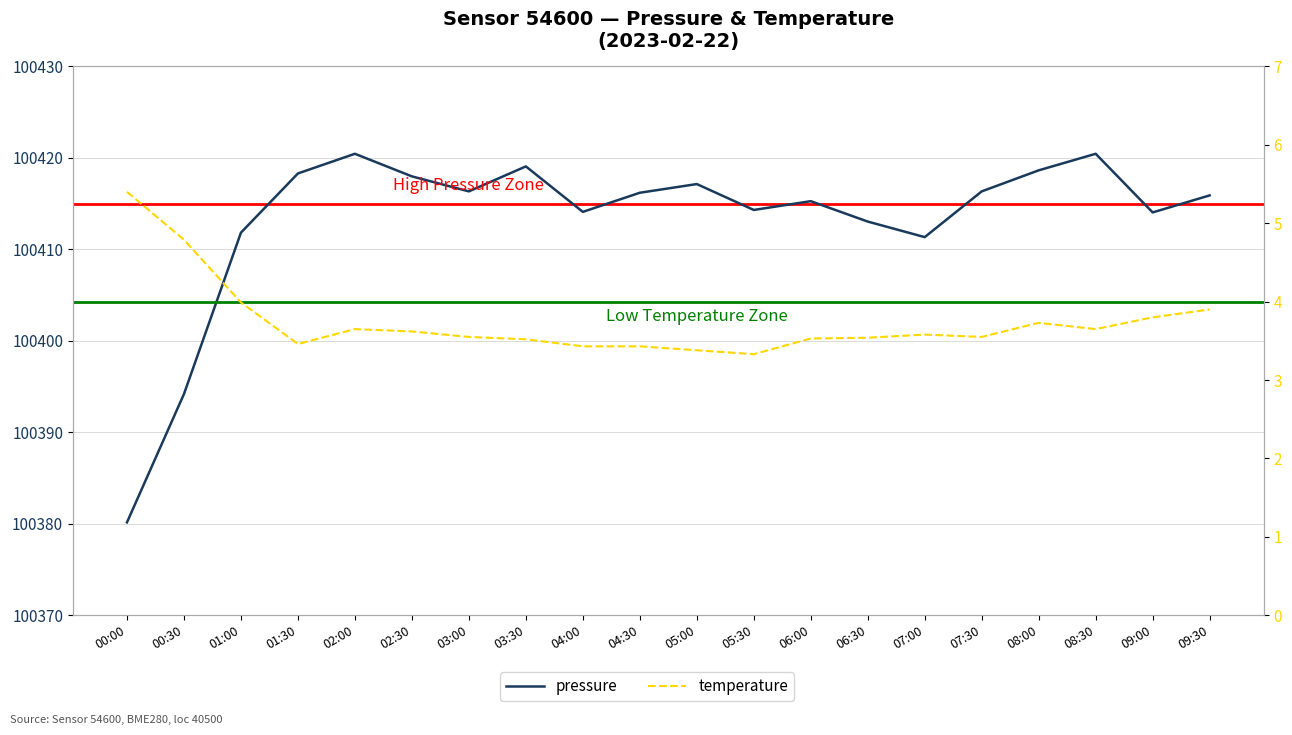

Which category has the highest value in the pressure series?

02:00